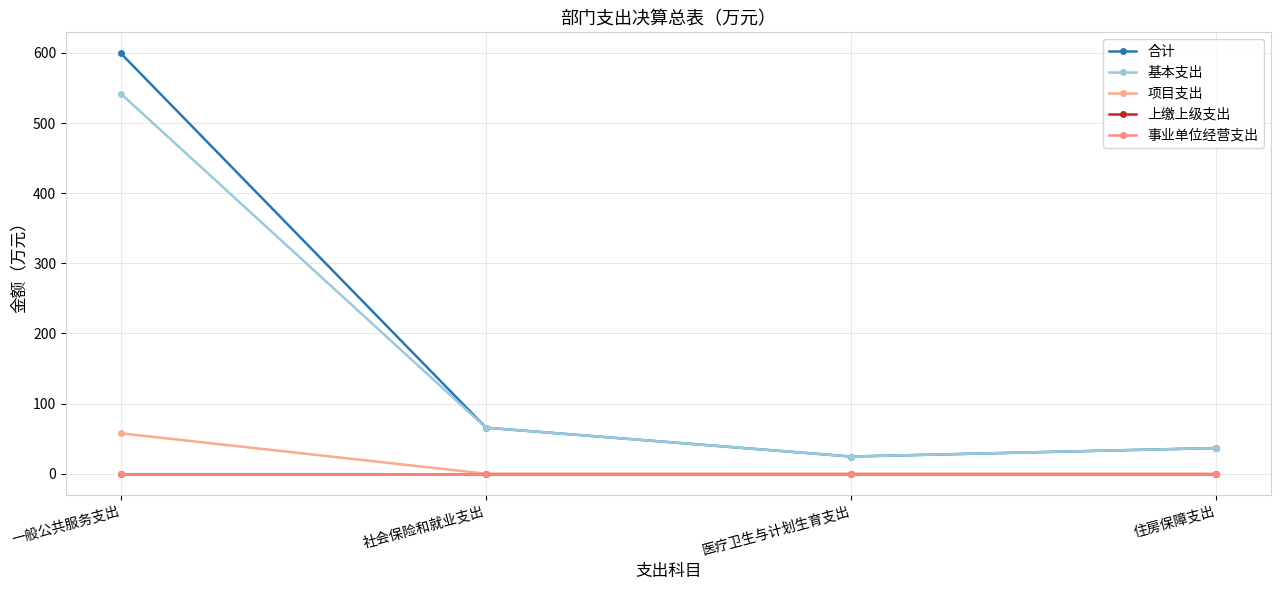

Is this an area chart (filled region under the line)?

No